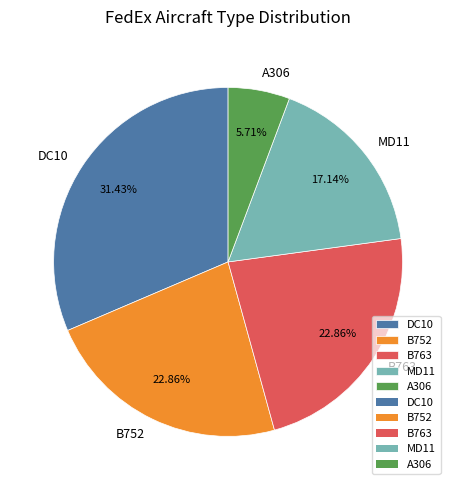

What percentage is NOT represented by B763?

77.1%